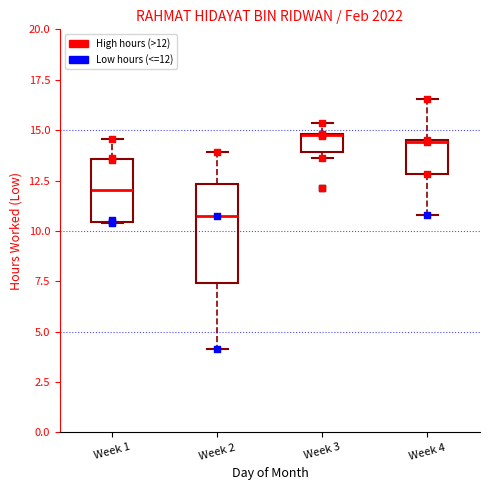

Reading left to right, read every box against the y-axis: the position of its median line, the range the box covers, and the ends of its whiskers. The values are not printed on the chart, so give them approximately, as read against the axis.

Week 1: median 12.0, box 10.5 to 13.5, whiskers 10.5 to 14.5
Week 2: median 10.5, box 7.5 to 12.5, whiskers 4.0 to 14.0
Week 3: median 14.5 (drawn on the box's upper edge), box 14.0 to 15.0, whiskers 13.5 to 15.5
Week 4: median 14.5 (drawn on the box's upper edge), box 13.0 to 14.5, whiskers 11.0 to 16.5